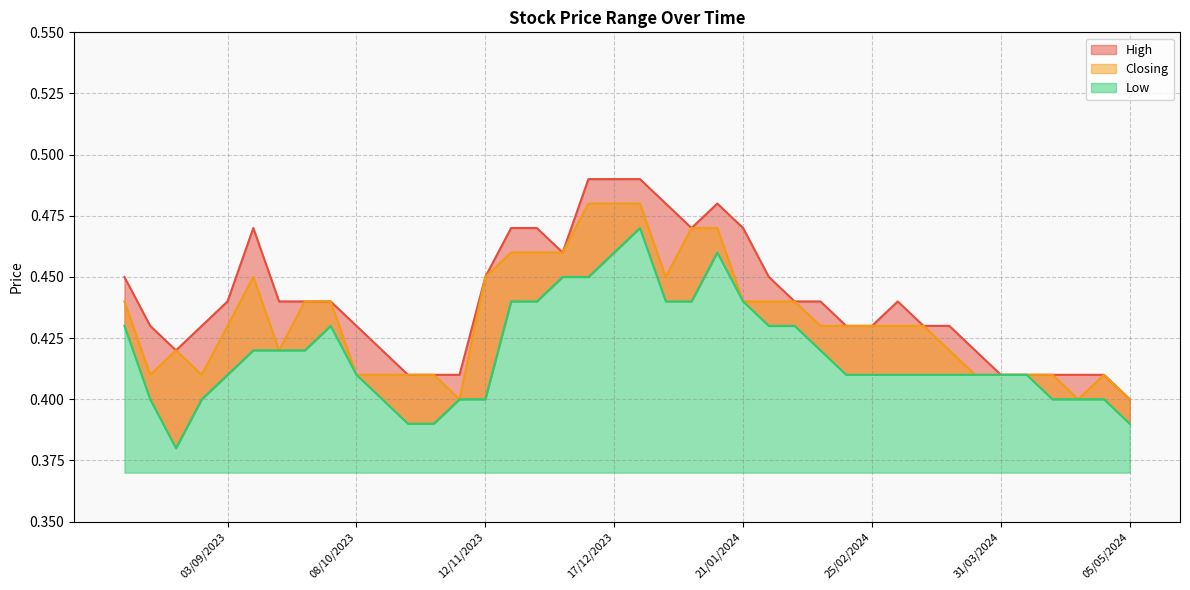

What is the difference between the maximum and second lowest values in the High series?

0.1